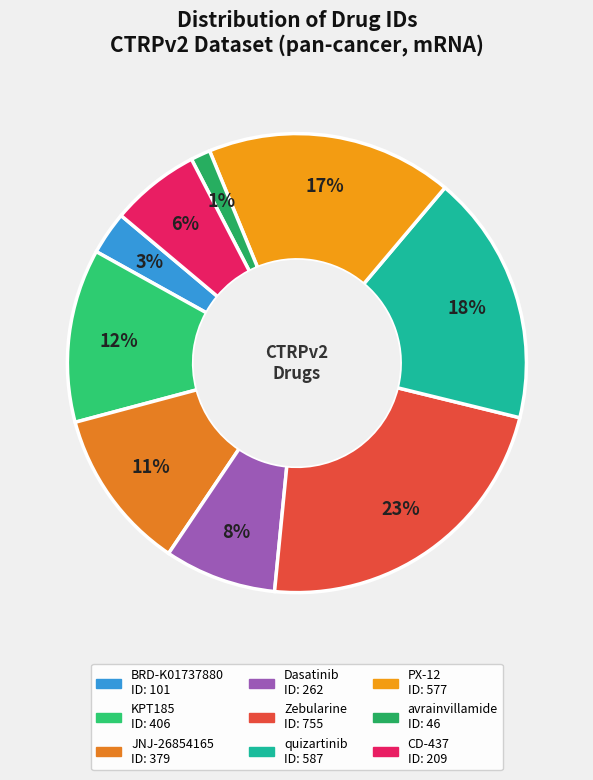

How many segments does this pie chart have?

9